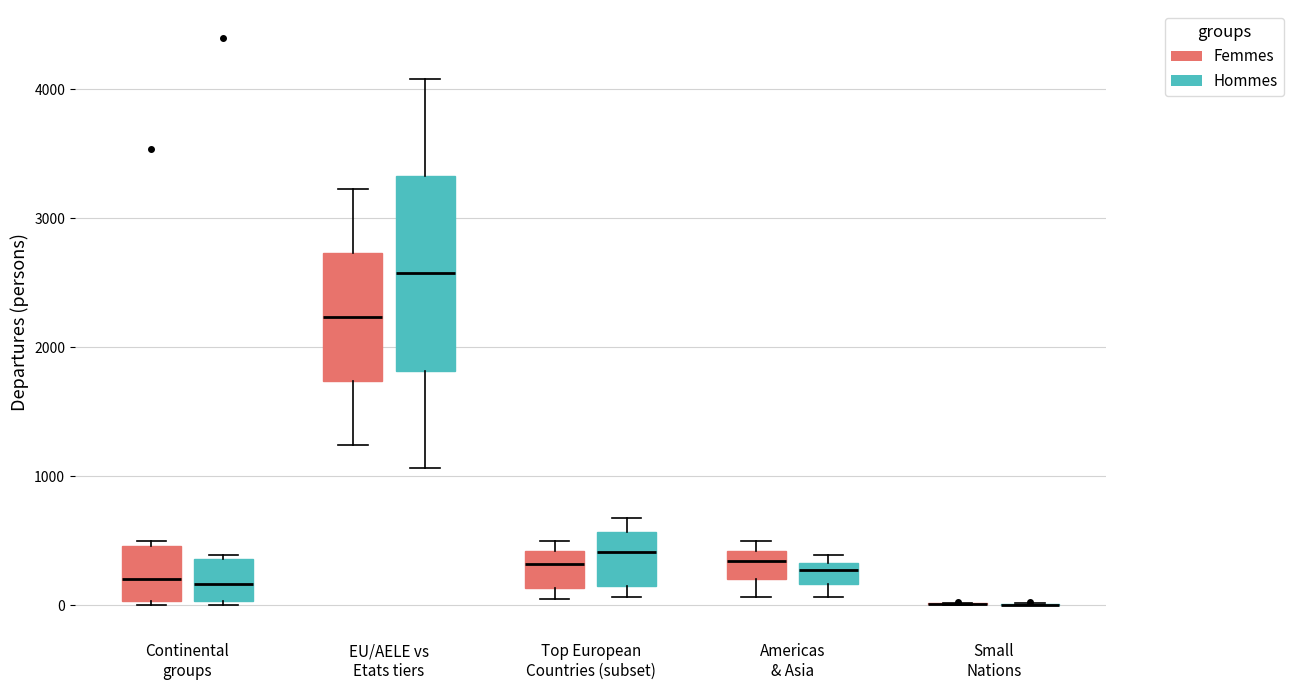

Where is the upper edge of the box for Americas & Asia (Femmes) on the y-axis? The values are not printed on the chart, so give them approximately, as read against the axis.

400